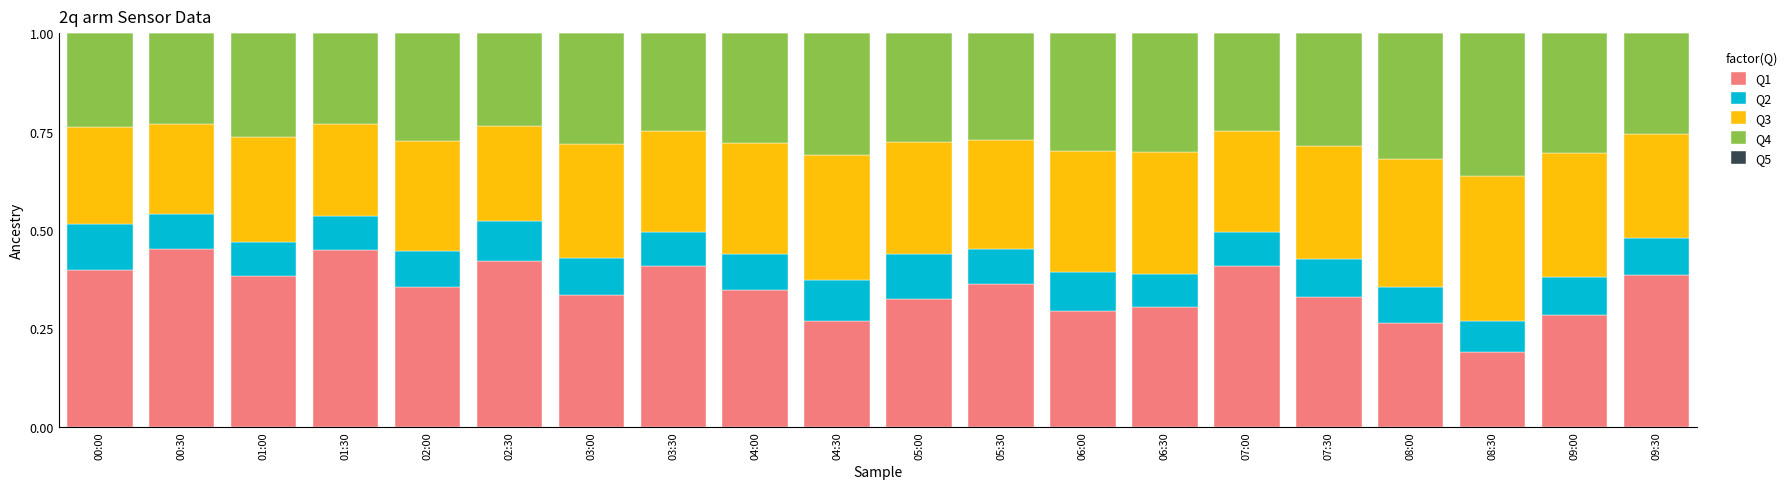

The value of Q1 at 03:00 is 0.3. True or false?

True